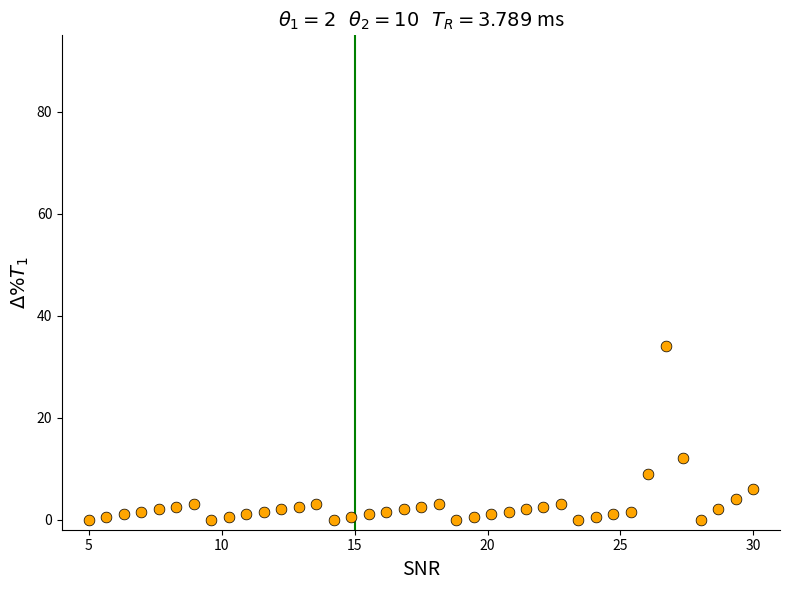

What Y value in the scatter plot is closest to 17?

12.0